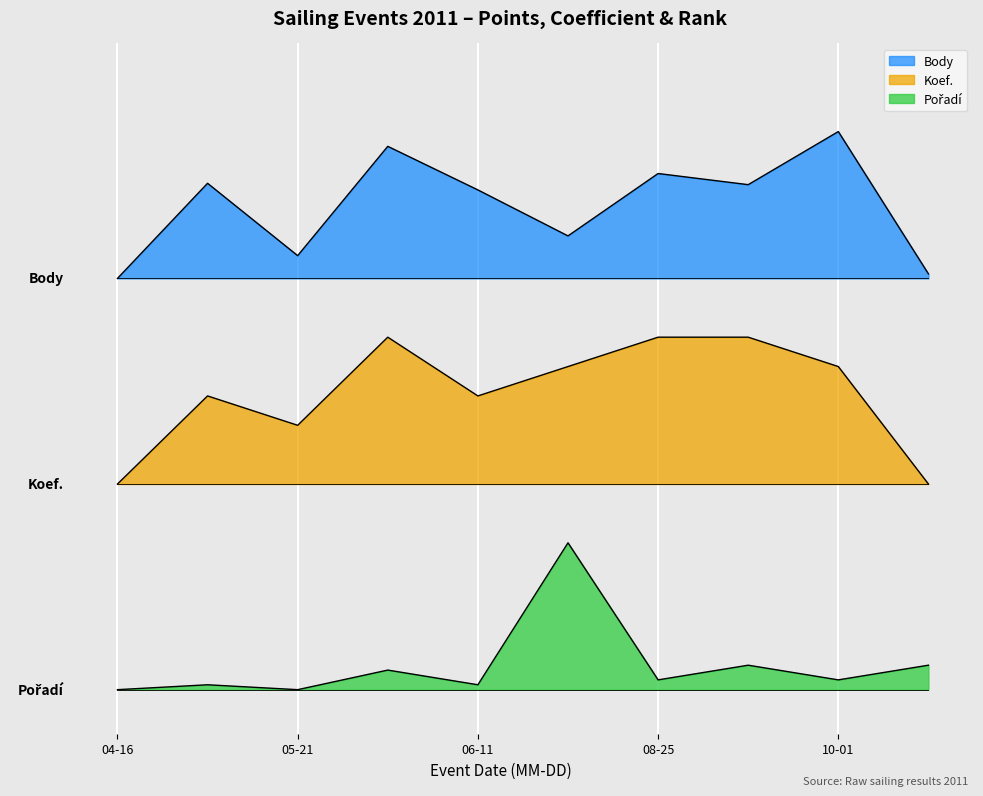

The value of Body at 04-16 is 4.7. True or false?

False